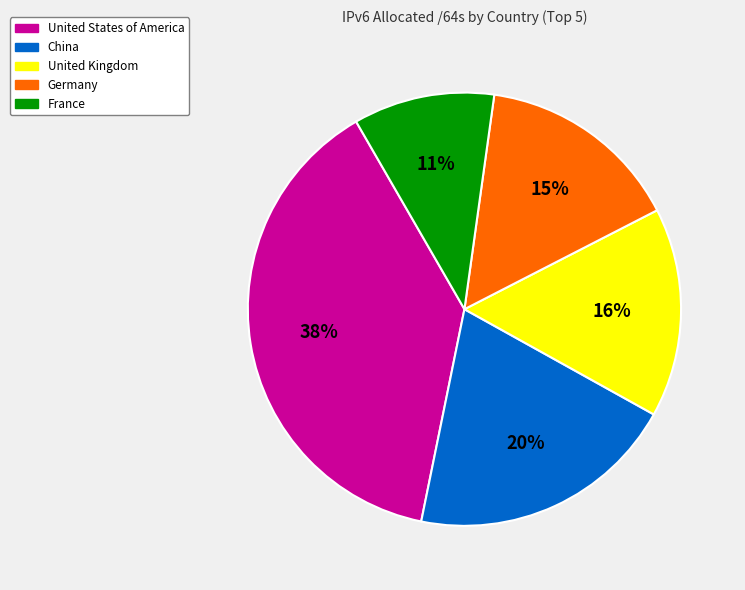

How many segments does this pie chart have?

5